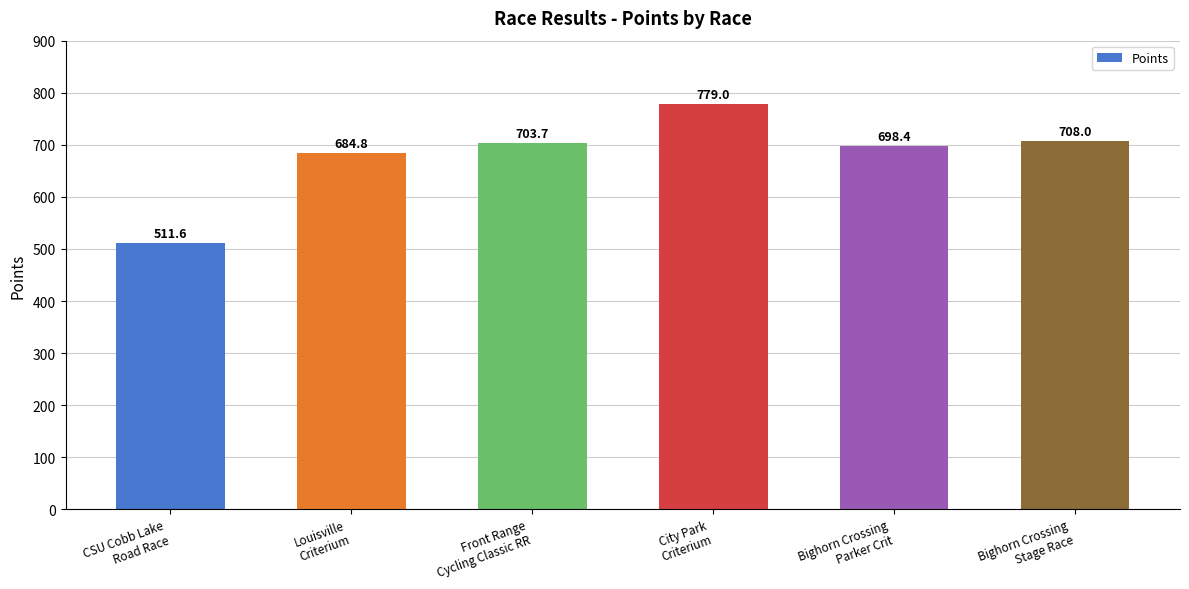

Where is the data nearest to the value 645?

Louisville
Criterium